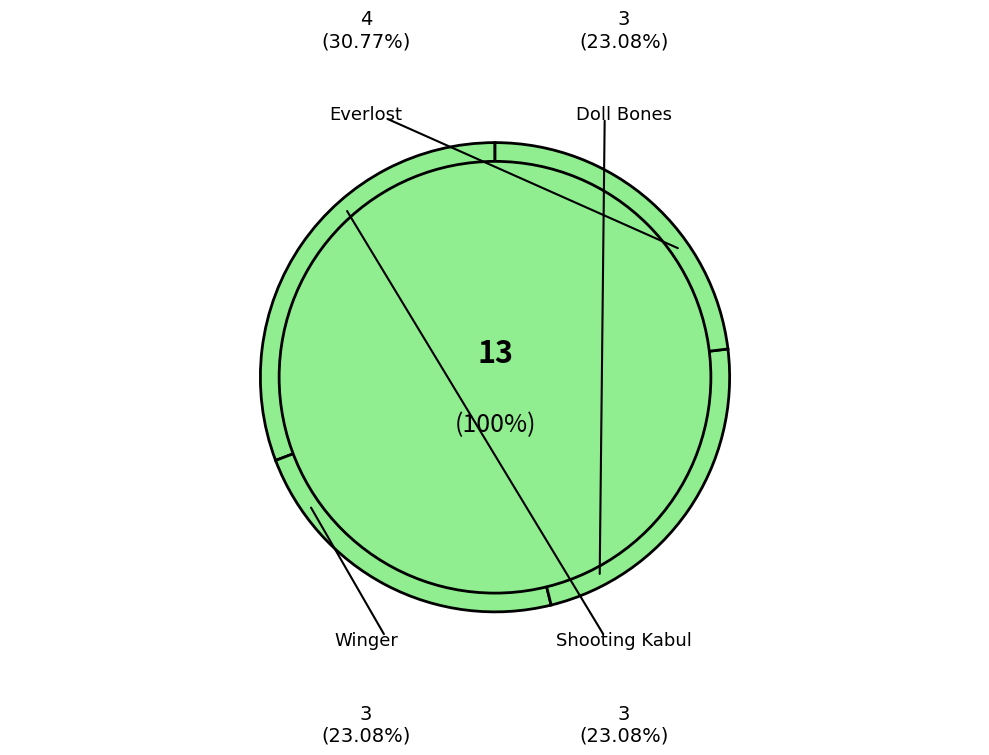

Which category has the smallest portion of the pie?

Doll Bones